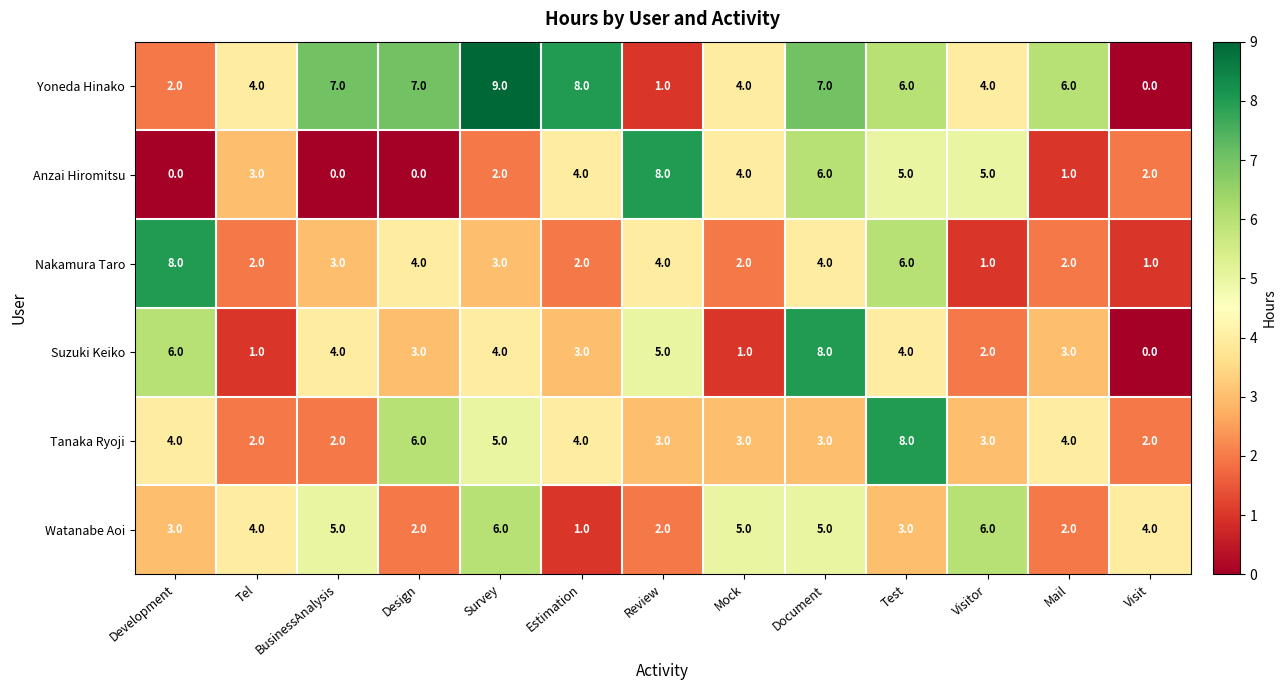

The value of Suzuki Keiko at Test is 6. True or false?

False